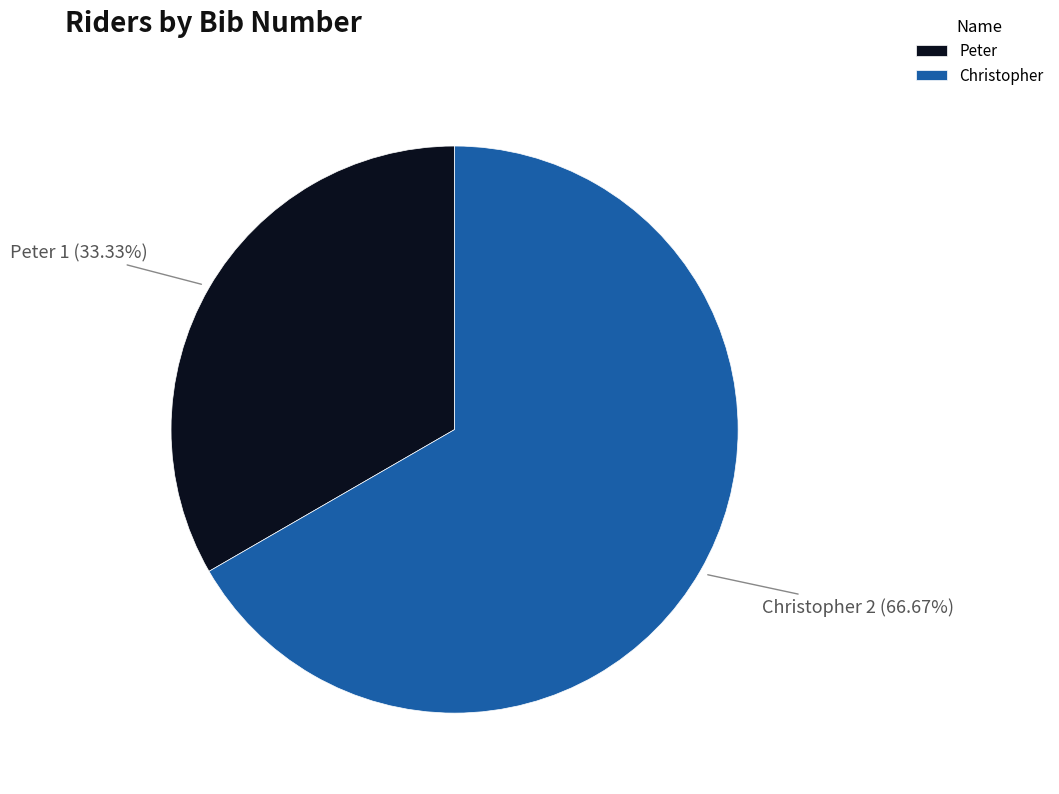

To the nearest percent, what portion does Peter represent?

33%